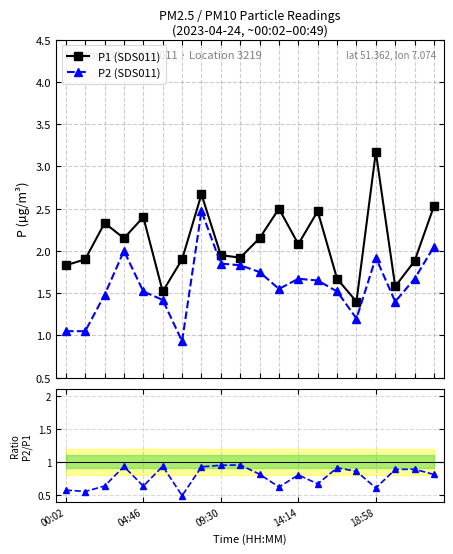

What is the highest value of the P1 (SDS011) series?

3.2